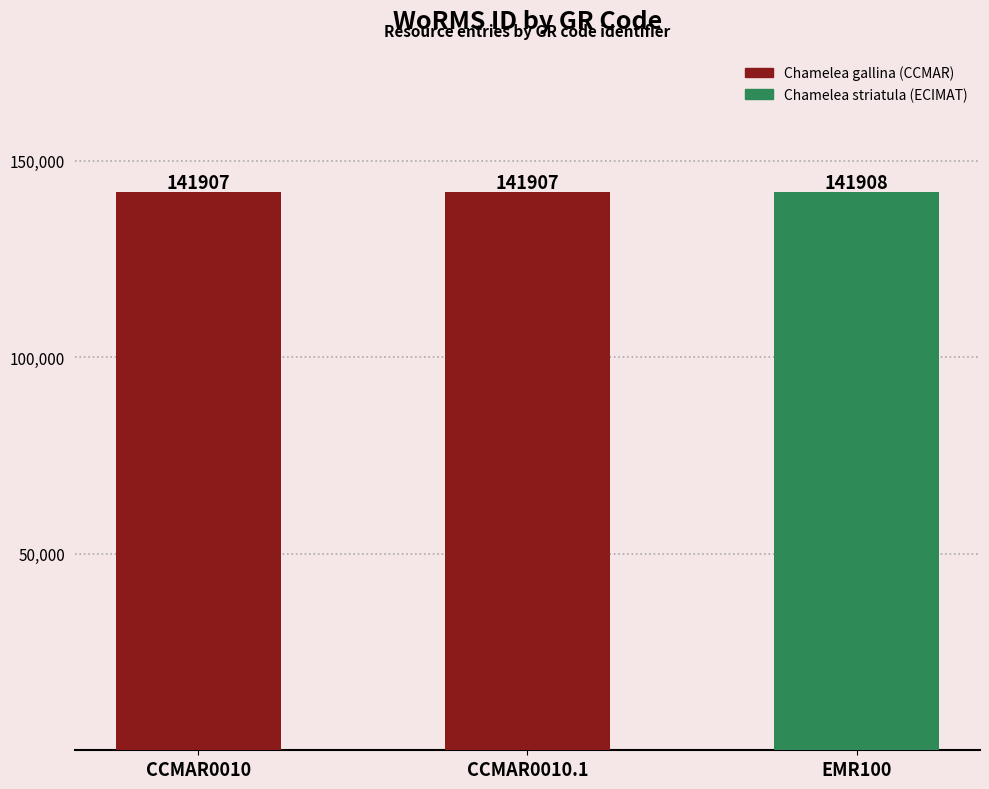

What is the change in value from CCMAR0010 to EMR100?

+1